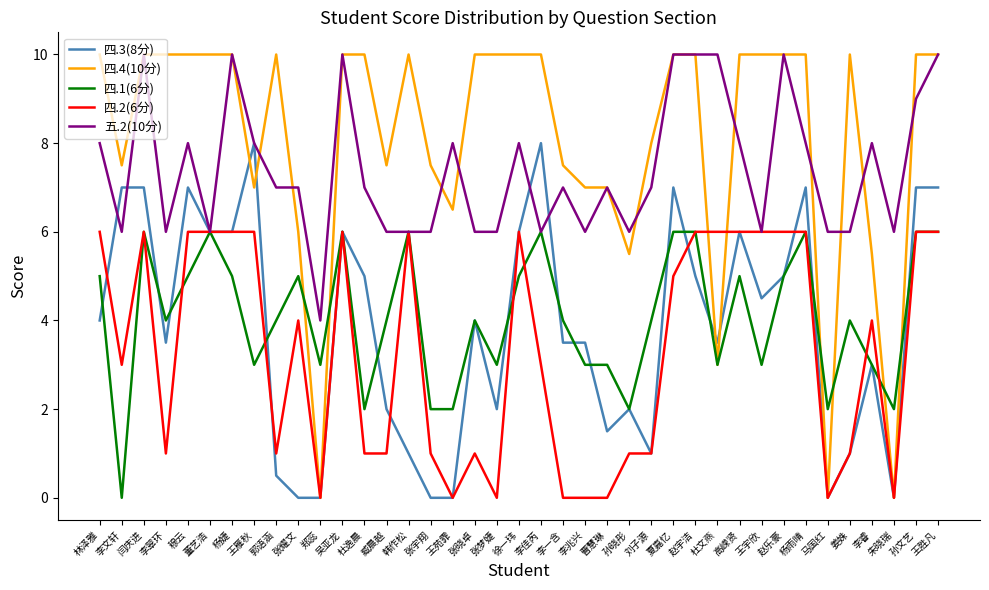

True or false: 四.2(6分) has more than 1 points higher than both neighbors.

True